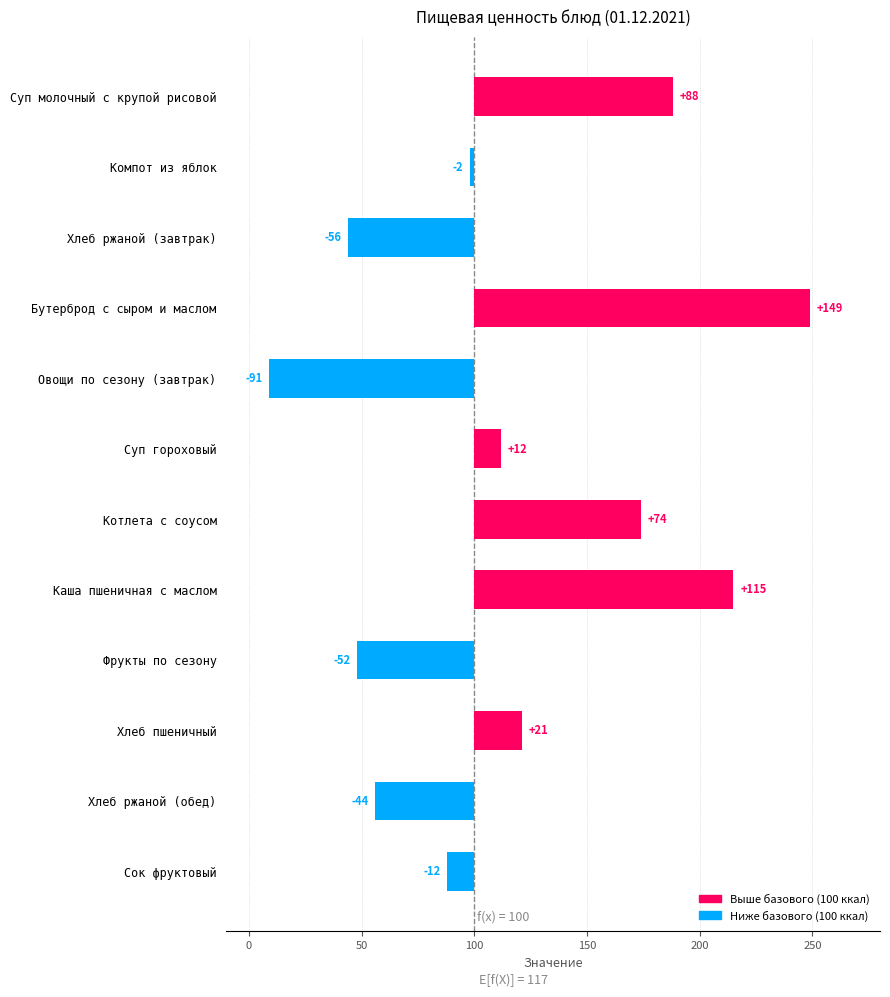

What is the smallest value displayed?

-91